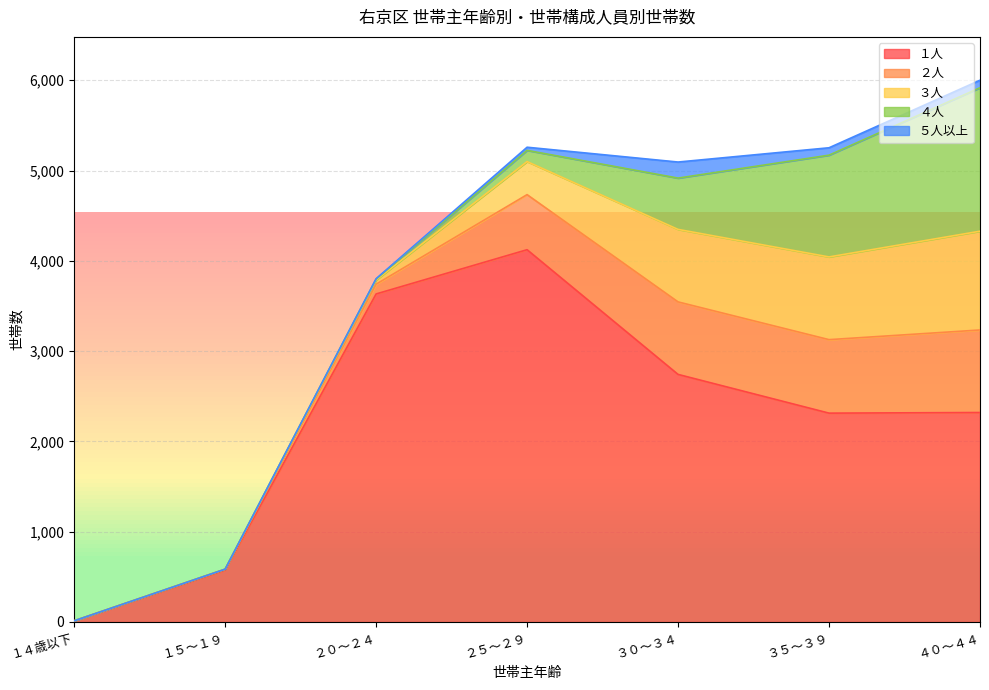

How many values in the ３人 series exceed 366?

3